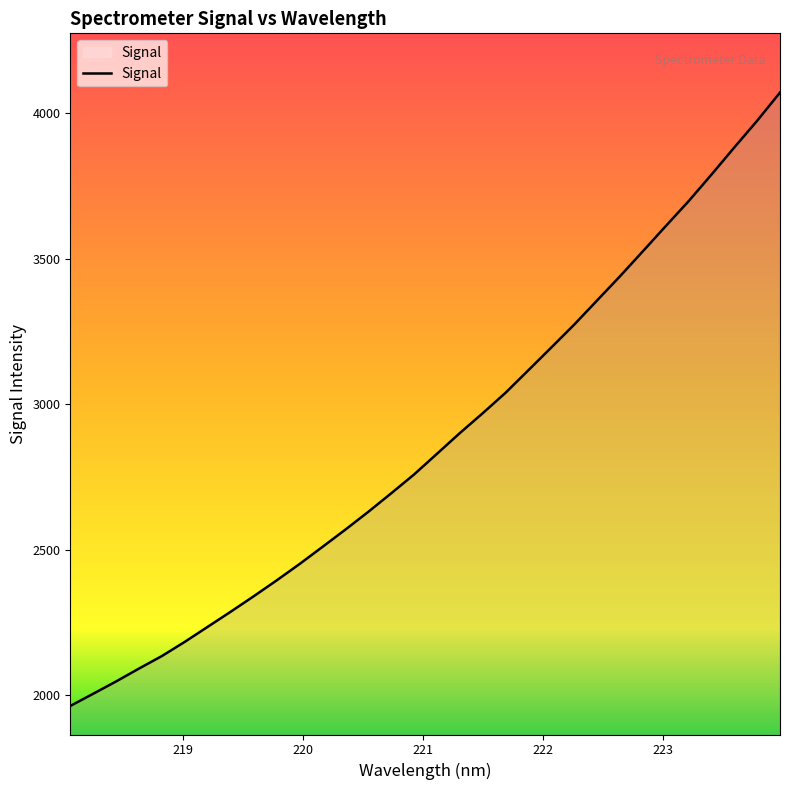

What is the difference between the second highest and minimum values?

2012.1